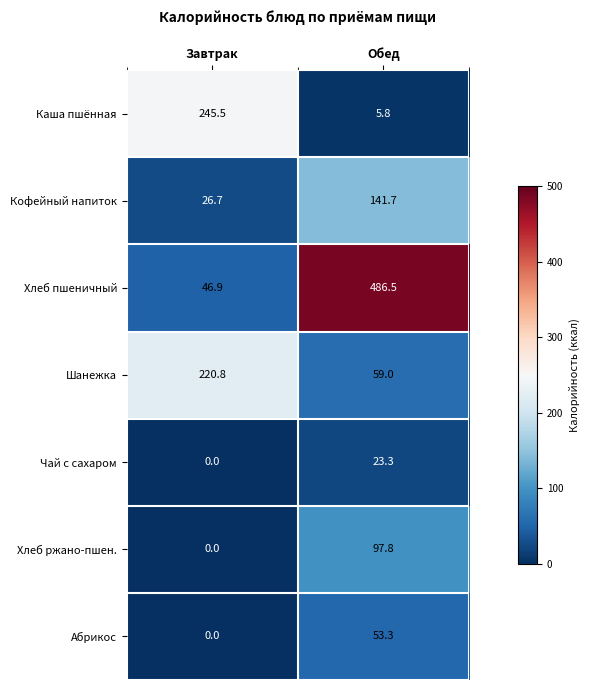

Rank the series by their maximum value, from lowest to highest.

Чай с сахаром, Абрикос, Хлеб ржано-пшен., Кофейный напиток, Шанежка, Каша пшённая, Хлеб пшеничный